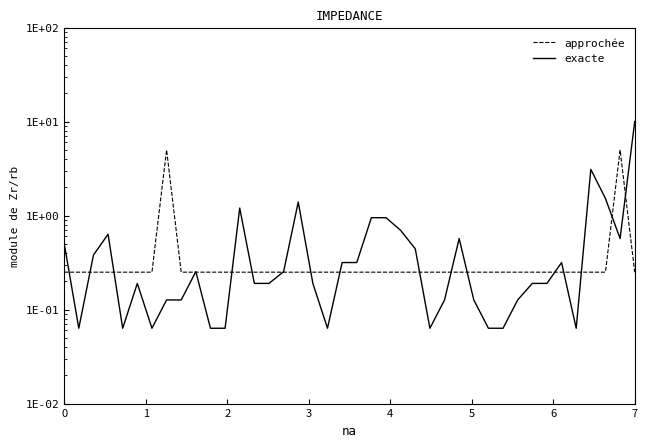

Count the number of data series in this chart.

2